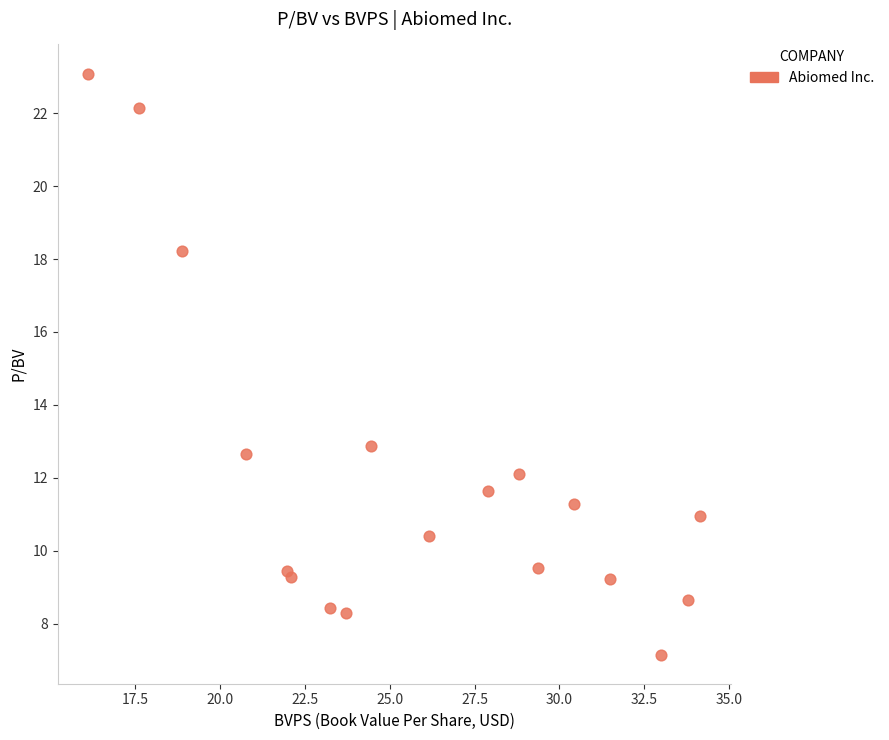

What is the range of Y values (max minus min)?

15.9